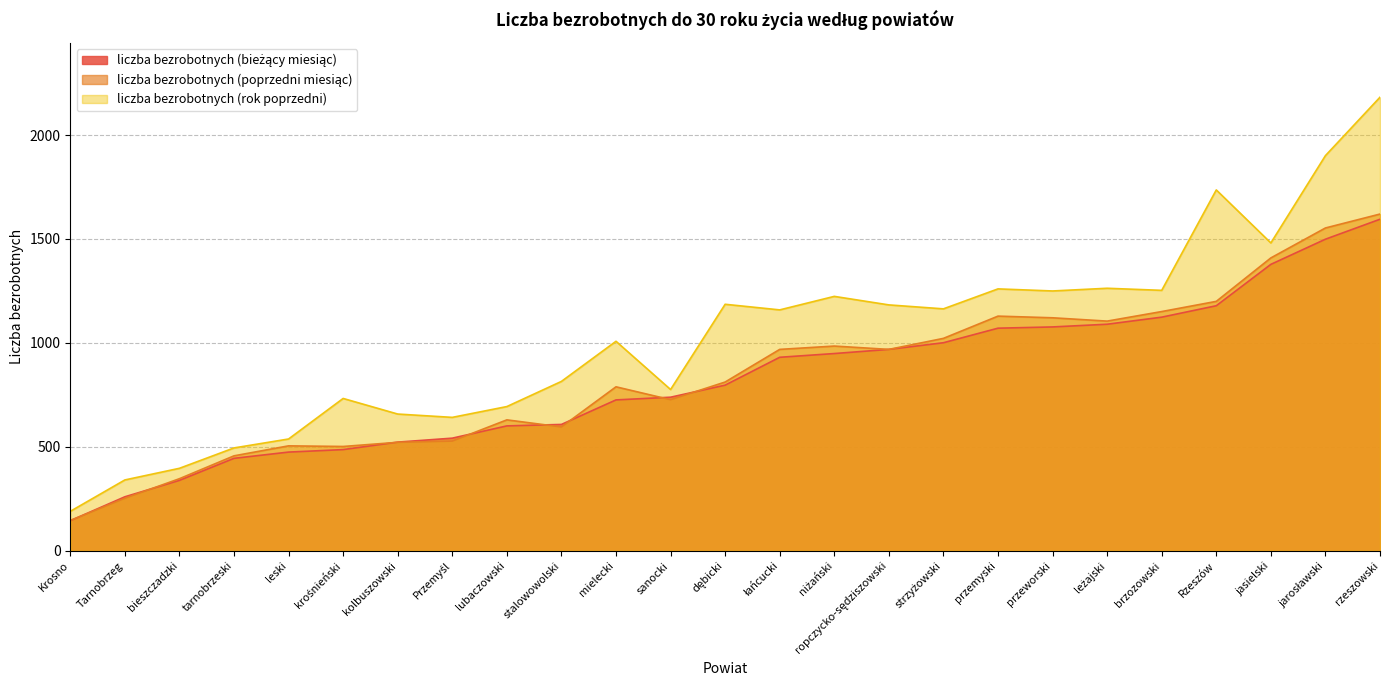

True or false: liczba bezrobotnych (poprzedni miesiąc) has more than 2 interior local peaks.

True